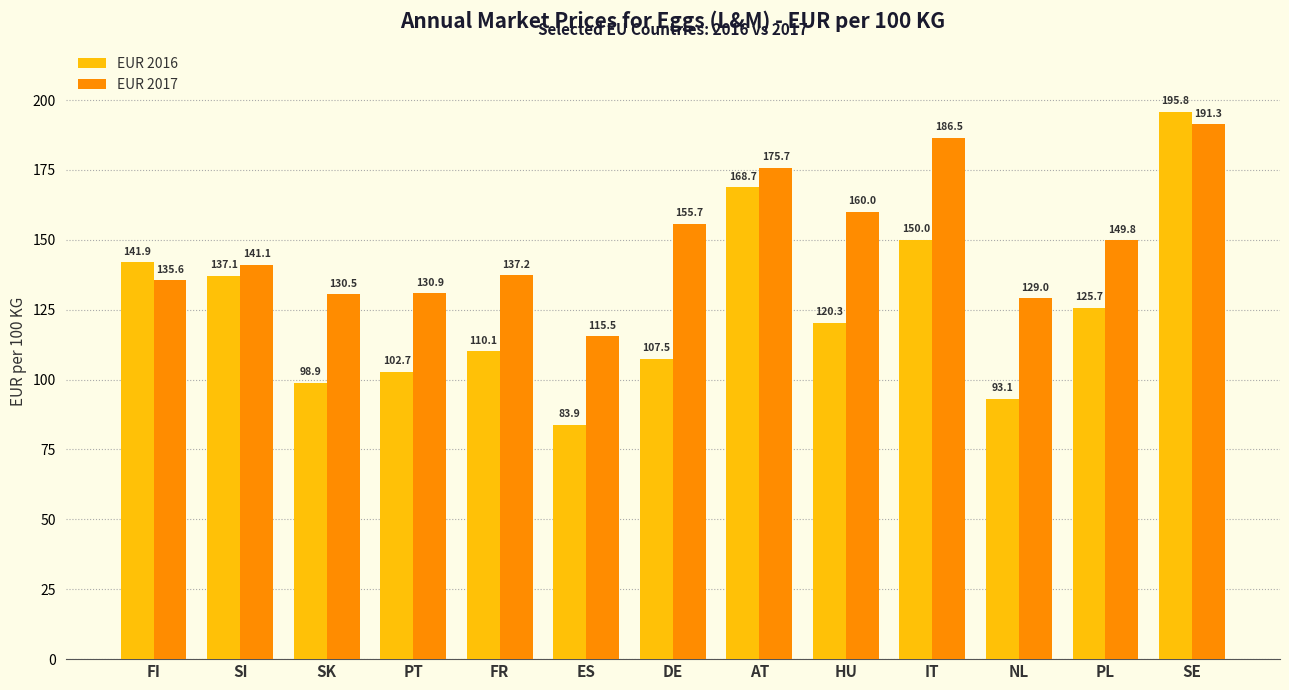

At which category does the chart reach its minimum across all series?

ES